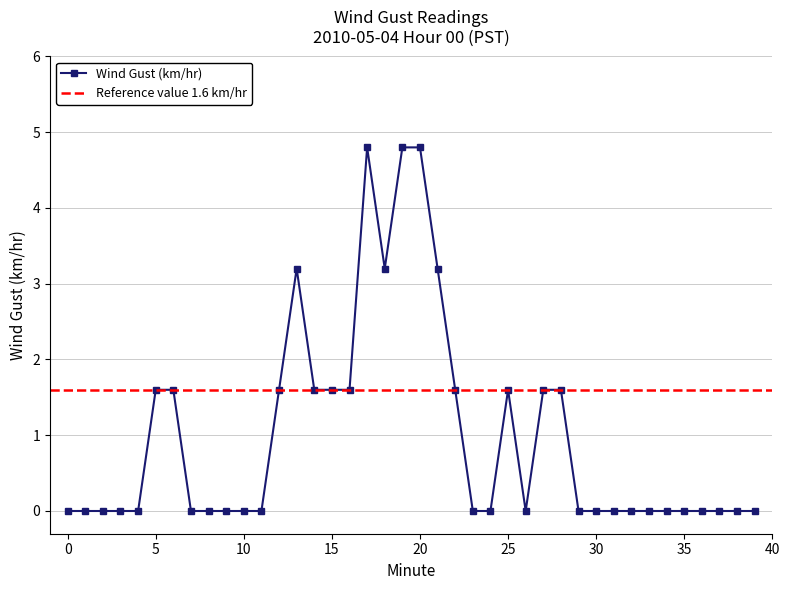

True or false: there are more than 2 points higher than both neighbors.

True